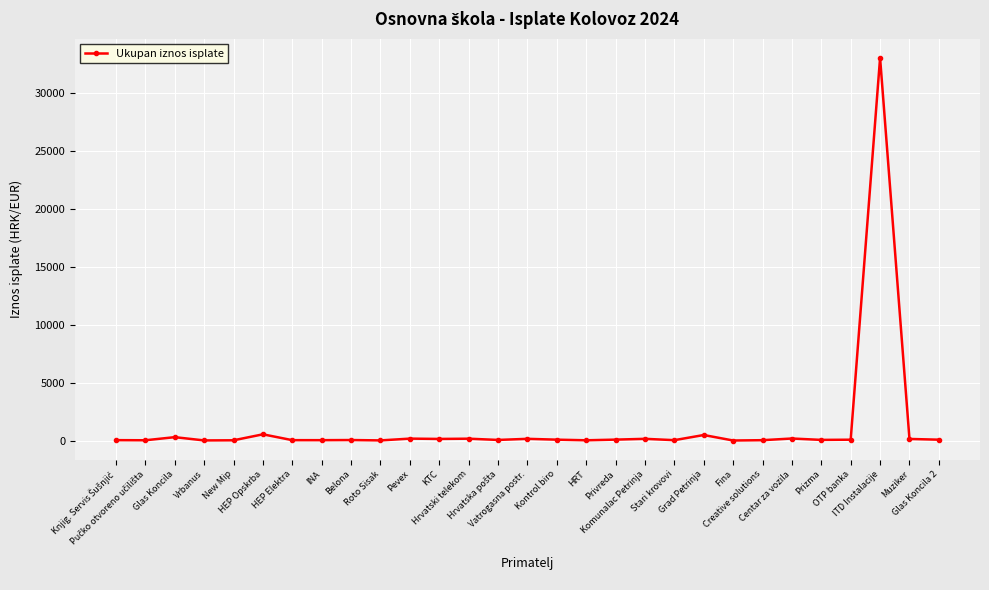

What is the average value?

1245.3